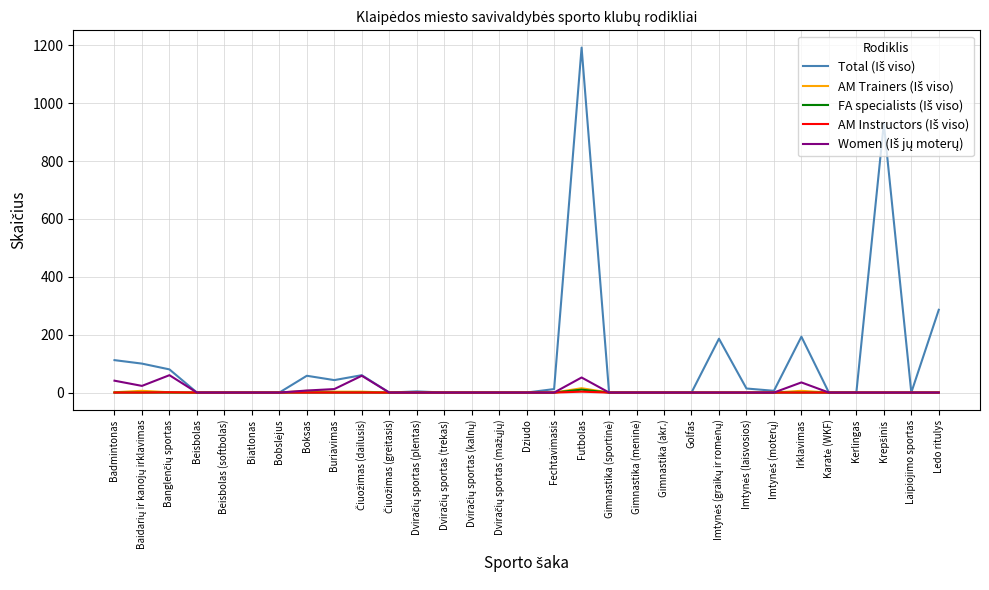

Does the chart display data point markers on the line(s)?

No